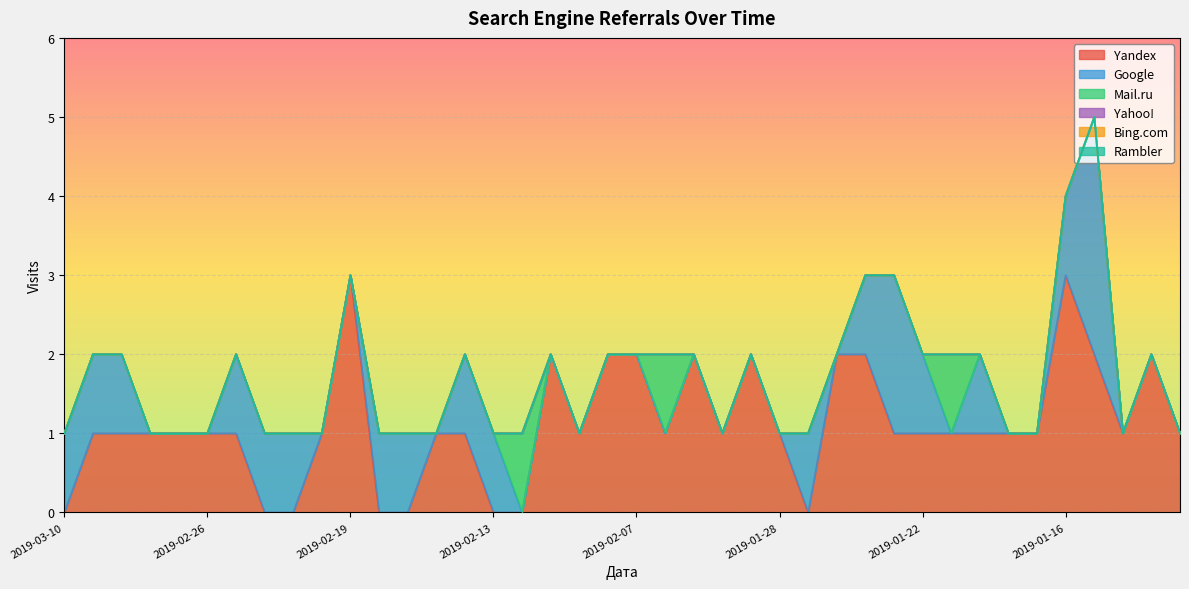

Reading left to right, transcribe all the data shown in this chart.

Yandex: 0	1	1	1	1	1	1	0	0	1	3	0	0	1	1	0	0	2	1	2	2	1	2	1	2	1	0	2	2	1	1	1	1	1	1	3	2	1	2	1
Google: 1	1	1	0	0	0	1	1	1	0	0	1	1	0	1	1	0	0	0	0	0	0	0	0	0	0	1	0	1	2	1	0	1	0	0	1	3	0	0	0
Mail.ru: 0	0	0	0	0	0	0	0	0	0	0	0	0	0	0	0	1	0	0	0	0	1	0	0	0	0	0	0	0	0	0	1	0	0	0	0	0	0	0	0
Yahoo!: 0	0	0	0	0	0	0	0	0	0	0	0	0	0	0	0	0	0	0	0	0	0	0	0	0	0	0	0	0	0	0	0	0	0	0	0	0	0	0	0
Bing.com: 0	0	0	0	0	0	0	0	0	0	0	0	0	0	0	0	0	0	0	0	0	0	0	0	0	0	0	0	0	0	0	0	0	0	0	0	0	0	0	0
Rambler: 0	0	0	0	0	0	0	0	0	0	0	0	0	0	0	0	0	0	0	0	0	0	0	0	0	0	0	0	0	0	0	0	0	0	0	0	0	0	0	0